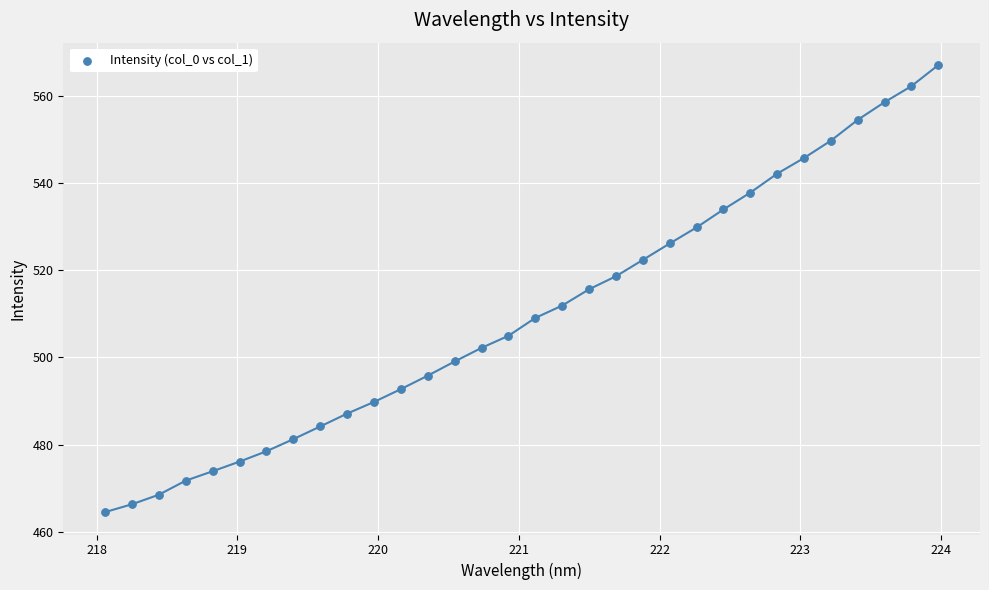

What is the range of Y values (max minus min)?

102.6